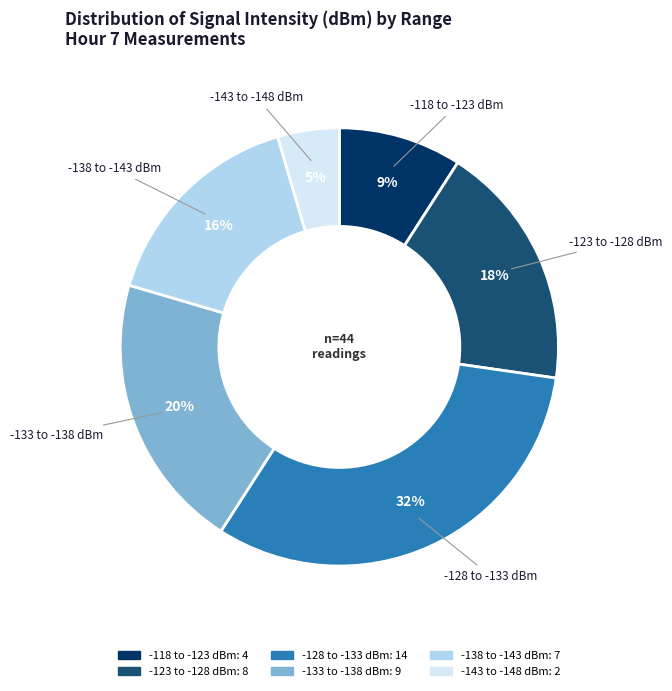

Is there a majority slice in this chart?

No